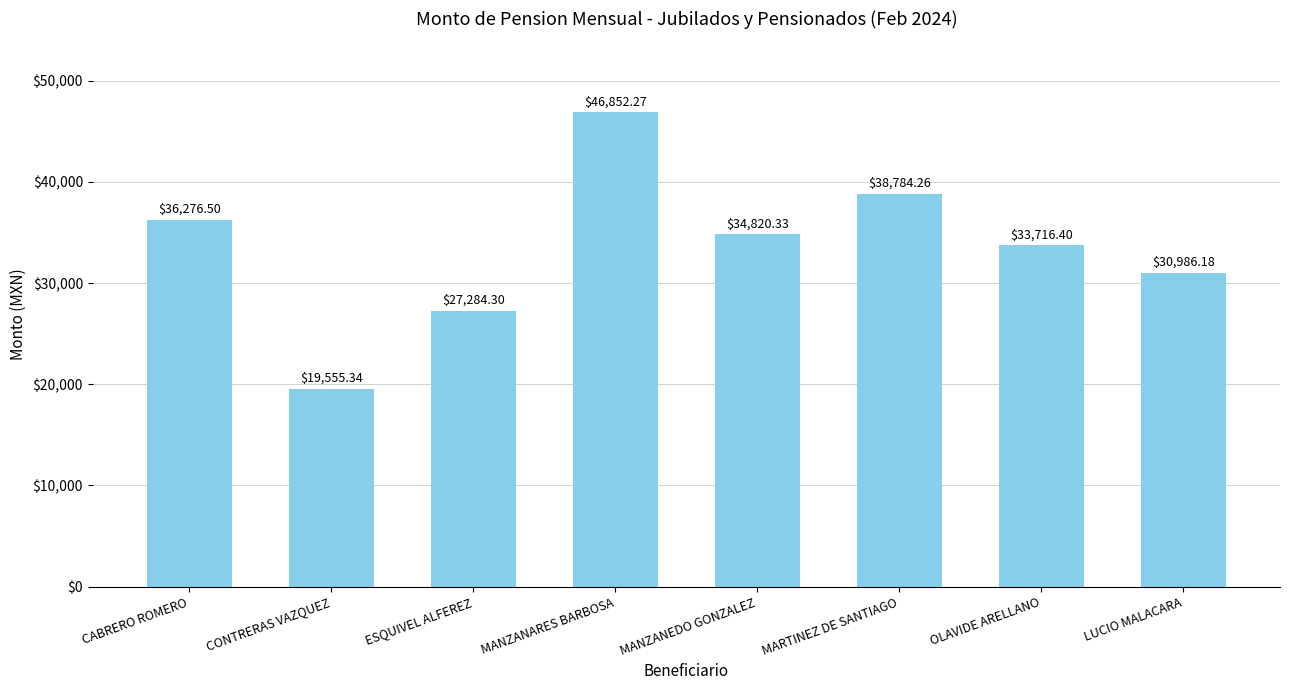

What is the difference between the maximum and minimum values?

27296.9